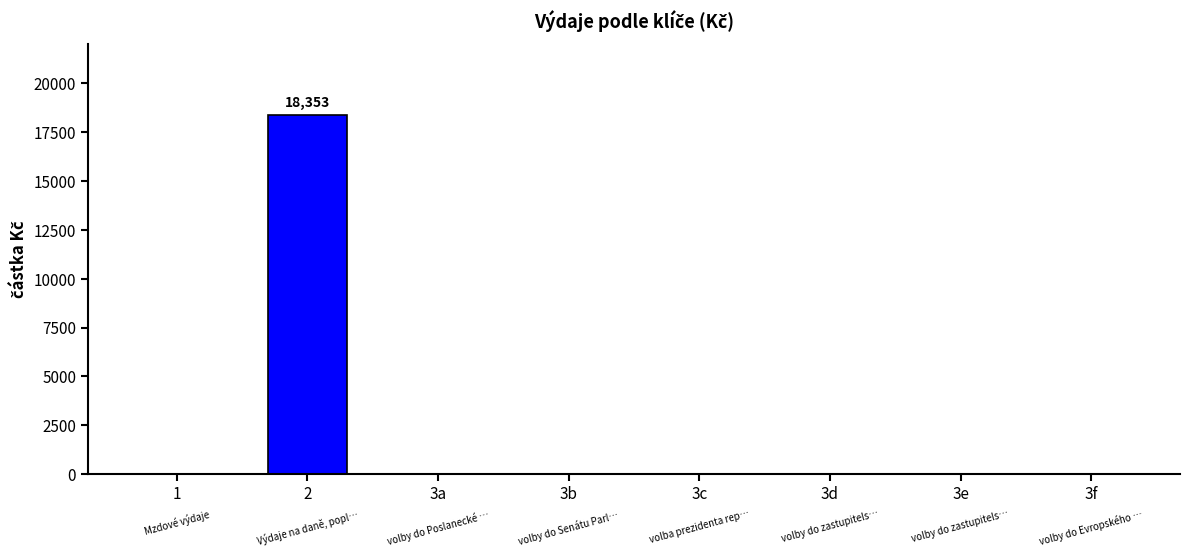

What is the change in value from 1 to 2?

+18353